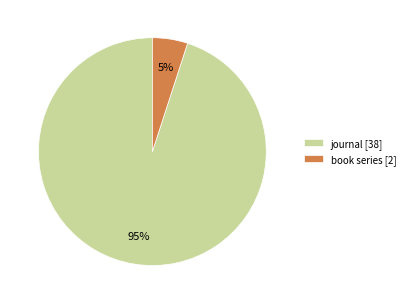

Rank the categories by value from lowest to highest.

book series, journal